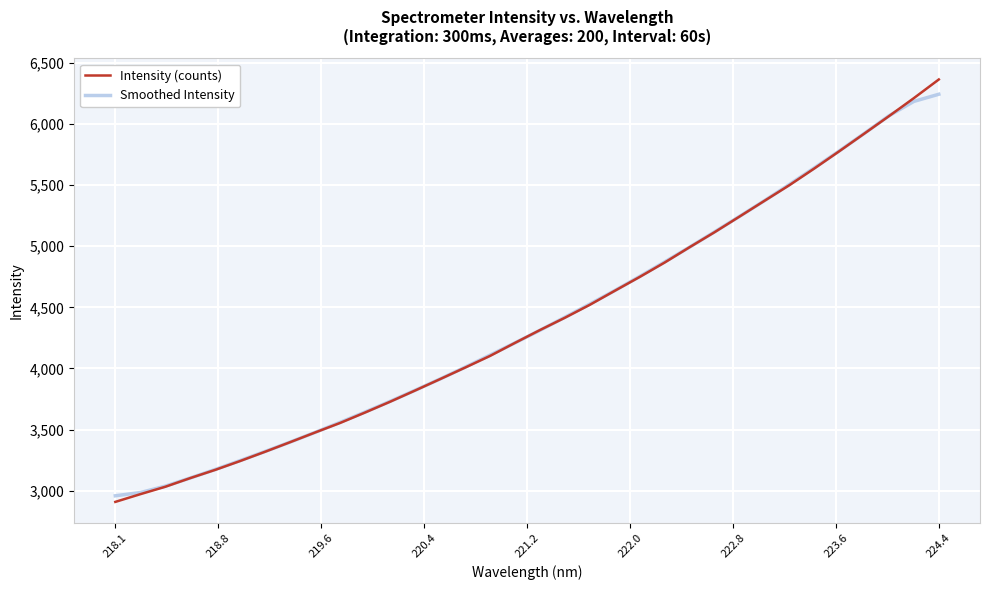

What is the sum of all Intensity (counts) values?

149279.5